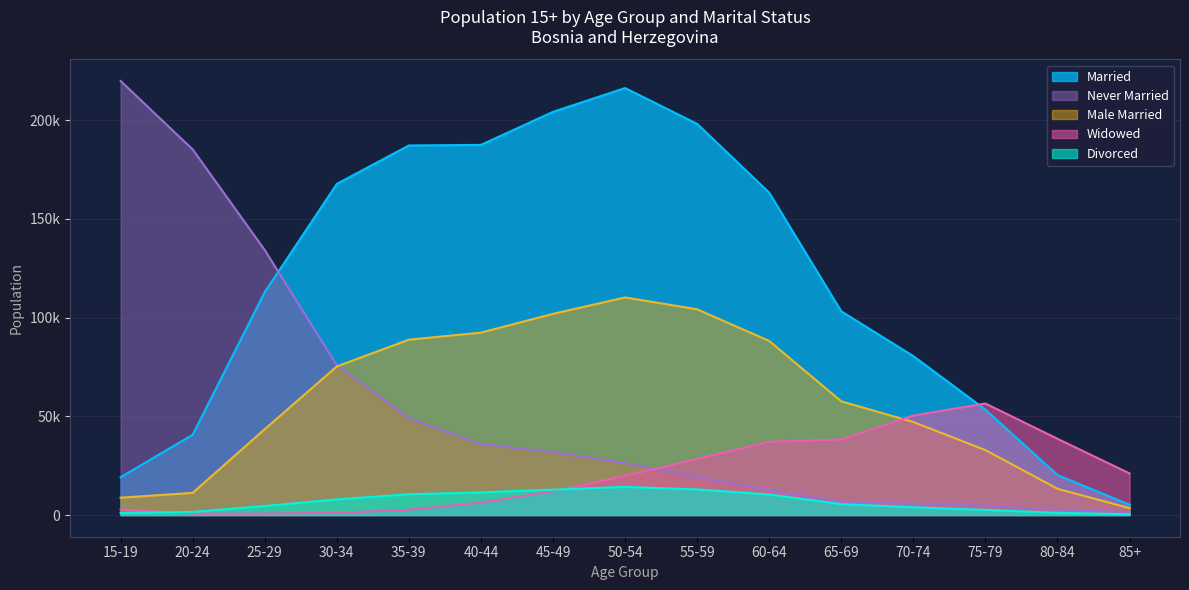

Between which two adjacent categories do Widowed and Divorced first intersect?

15-19 and 20-24